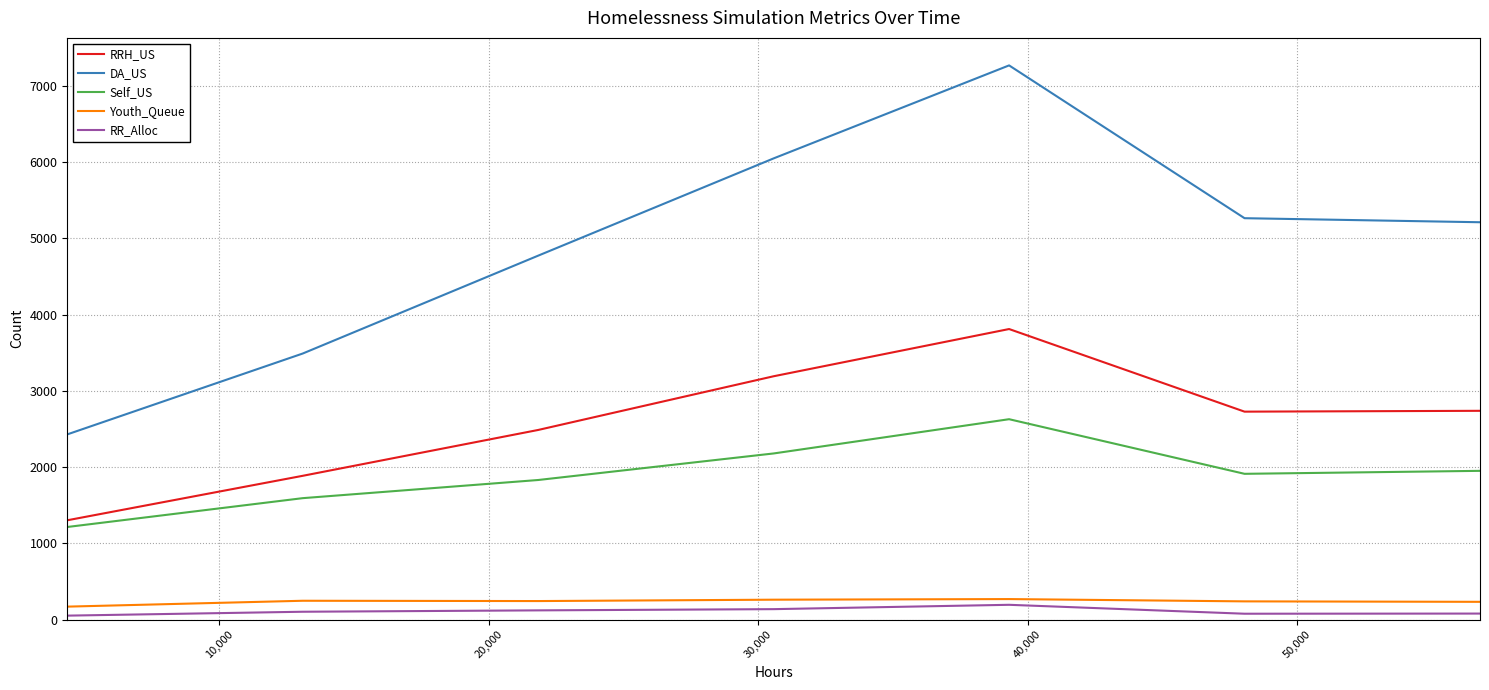

True or false: DA_US and RR_Alloc intersect in this chart.

False